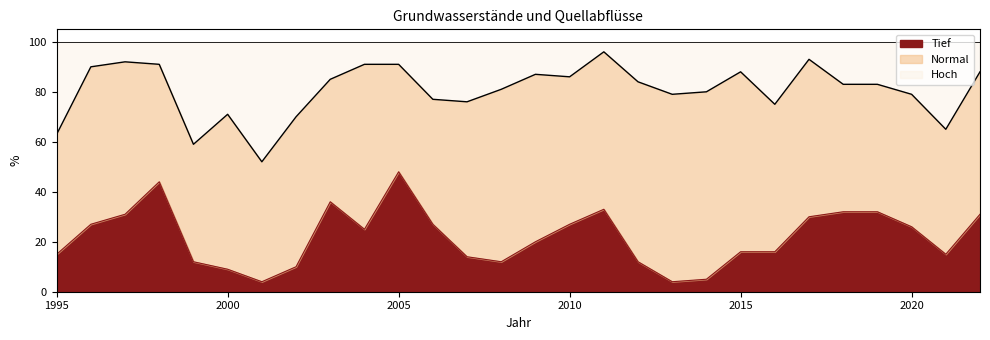

What is the maximum value for Tief?

48